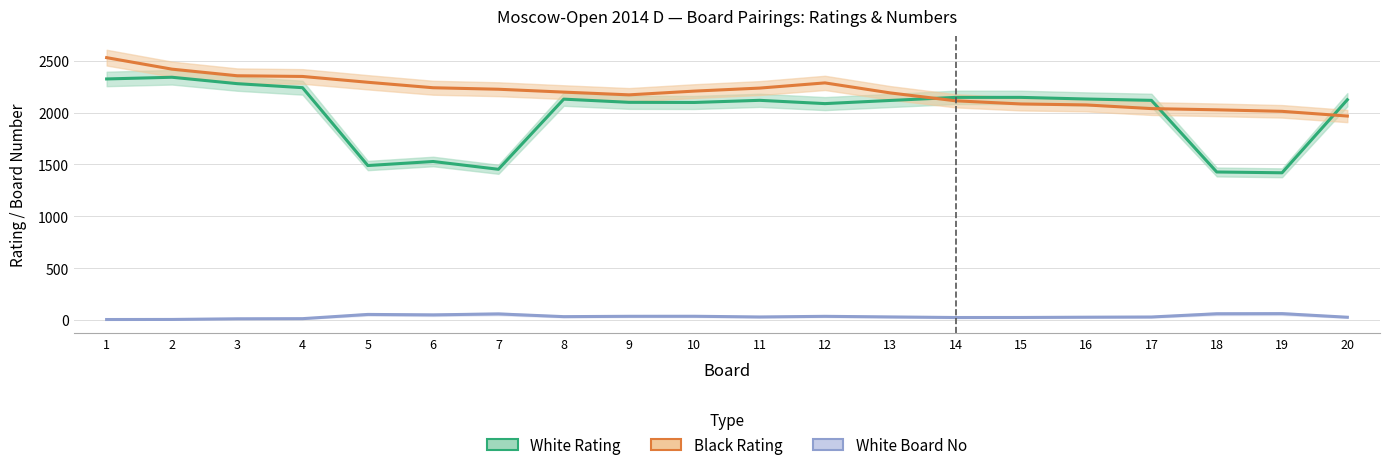

What is the total value across all series at 7?

3739.7